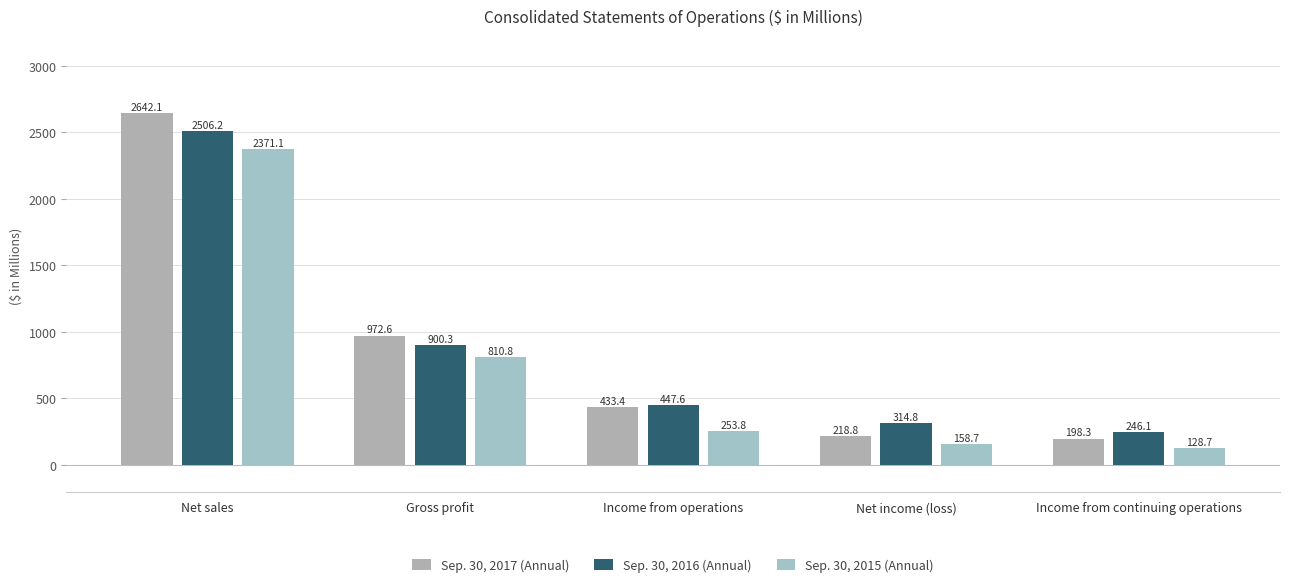

Reading left to right, list all the values displayed in this chart.

Sep. 30, 2017 (Annual): Net sales=2642.1	Gross profit=972.6	Income from operations=433.4	Net income (loss)=218.8	Income from continuing operations=198.3
Sep. 30, 2016 (Annual): Net sales=2506.2	Gross profit=900.3	Income from operations=447.6	Net income (loss)=314.8	Income from continuing operations=246.1
Sep. 30, 2015 (Annual): Net sales=2371.1	Gross profit=810.8	Income from operations=253.8	Net income (loss)=158.7	Income from continuing operations=128.7